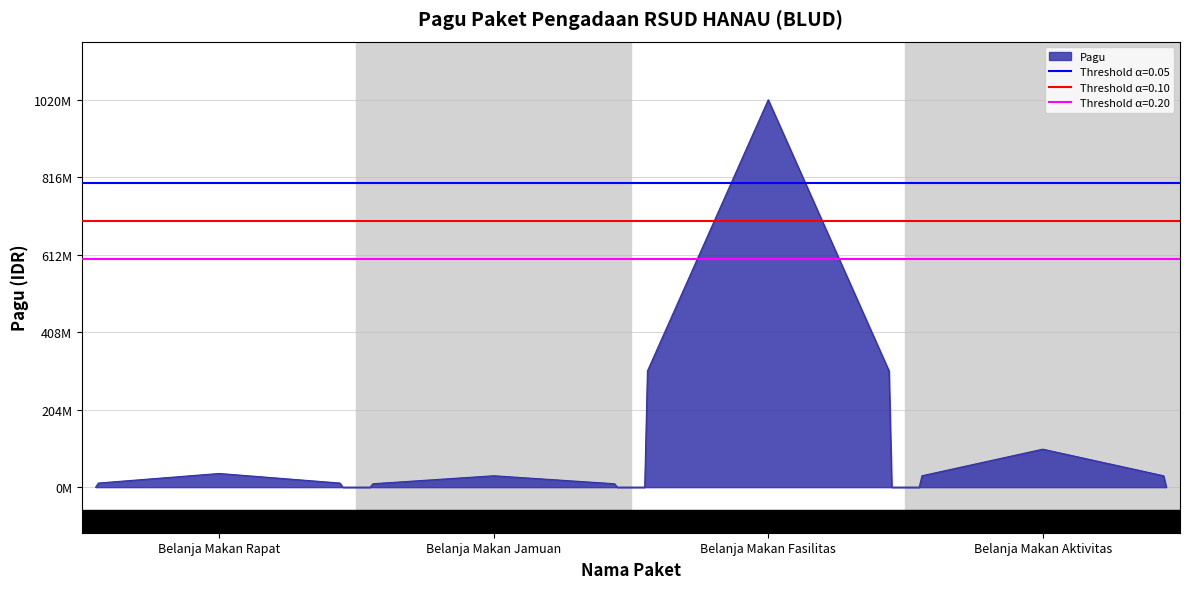

What is the difference between the maximum and minimum values?

990000000